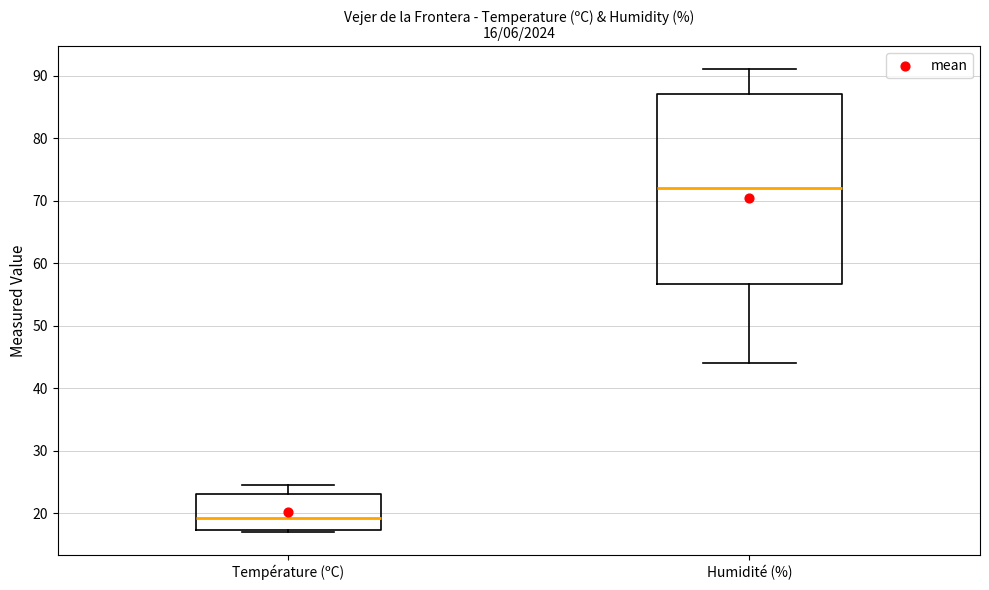

Which box's median line is the lowest?

Température (ºC)